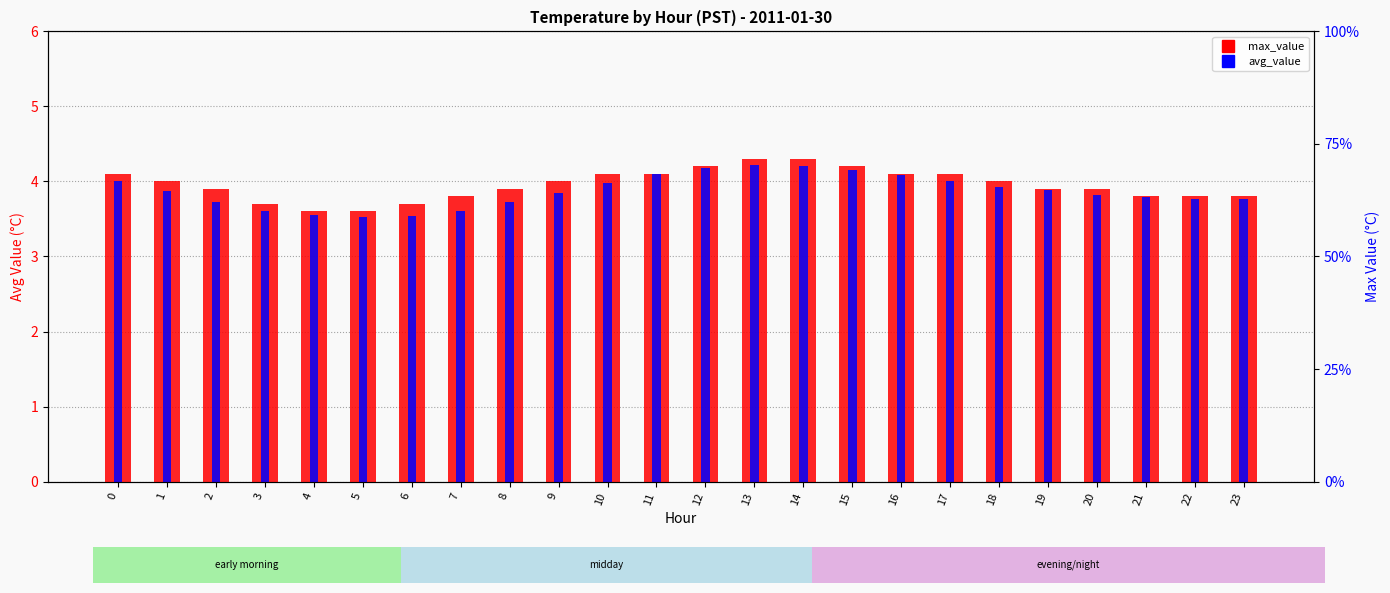

True or false: max_value has a value of 0.8 at 4.

False